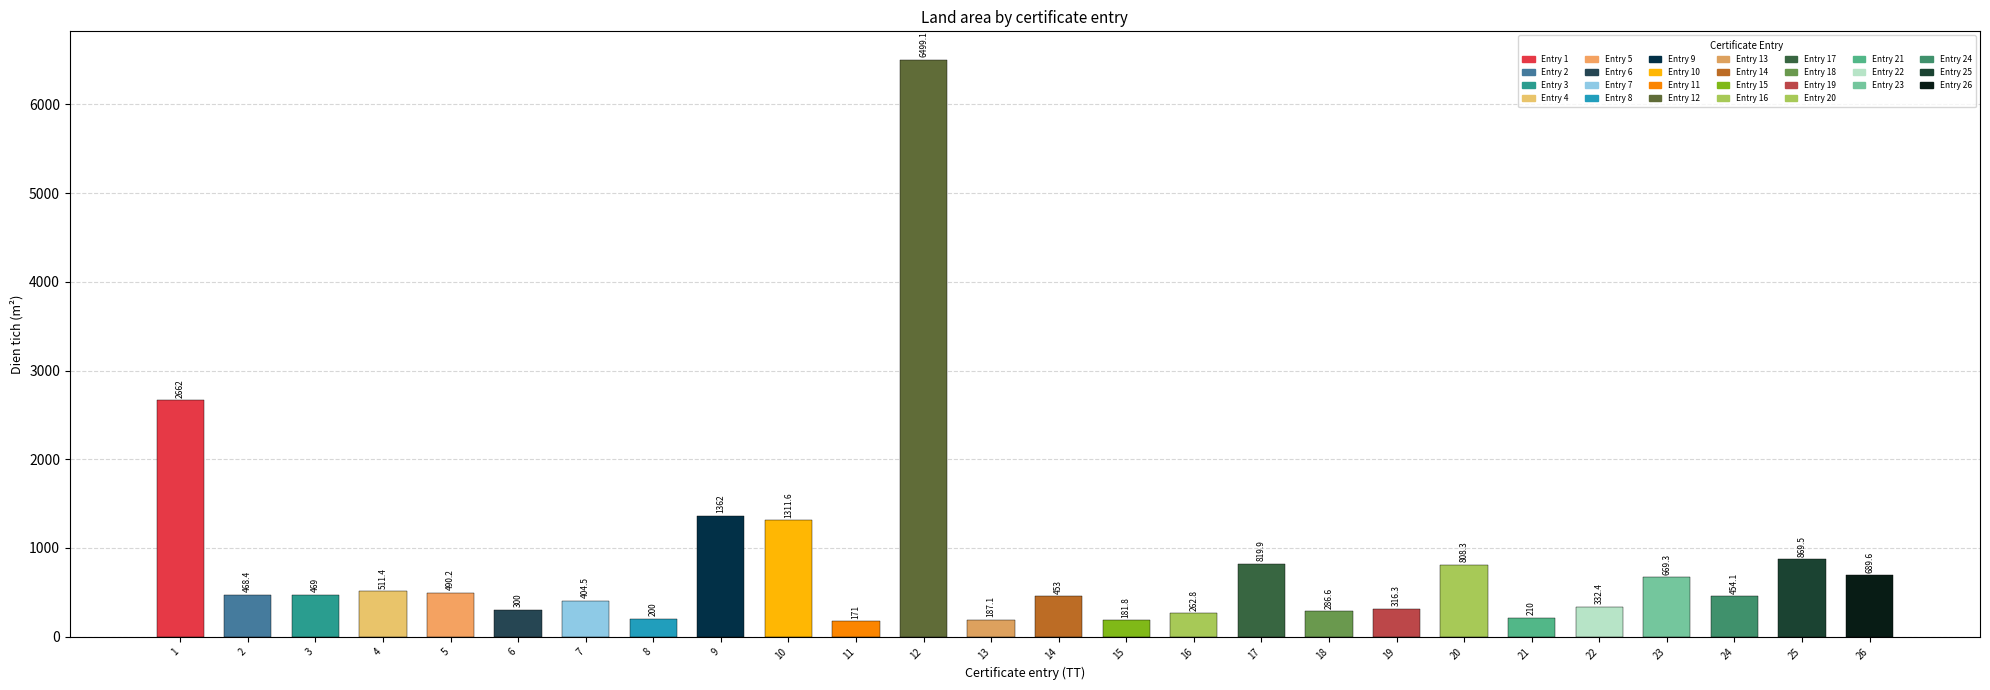

What is the value of the 15th bar from the left?

181.8